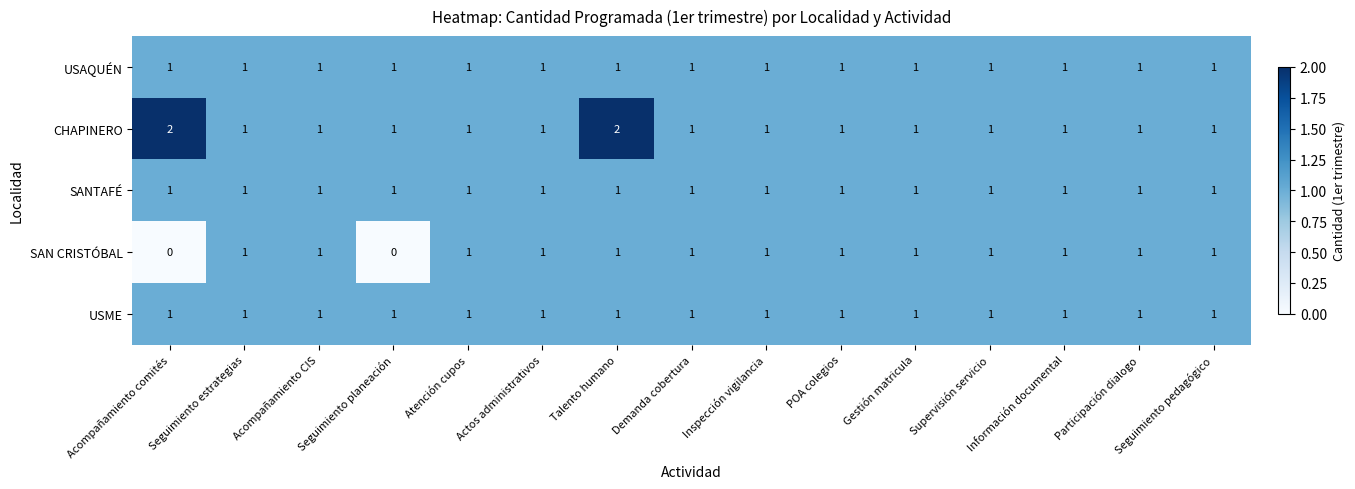

Is it true that USME equals 1 at Información documental?

True